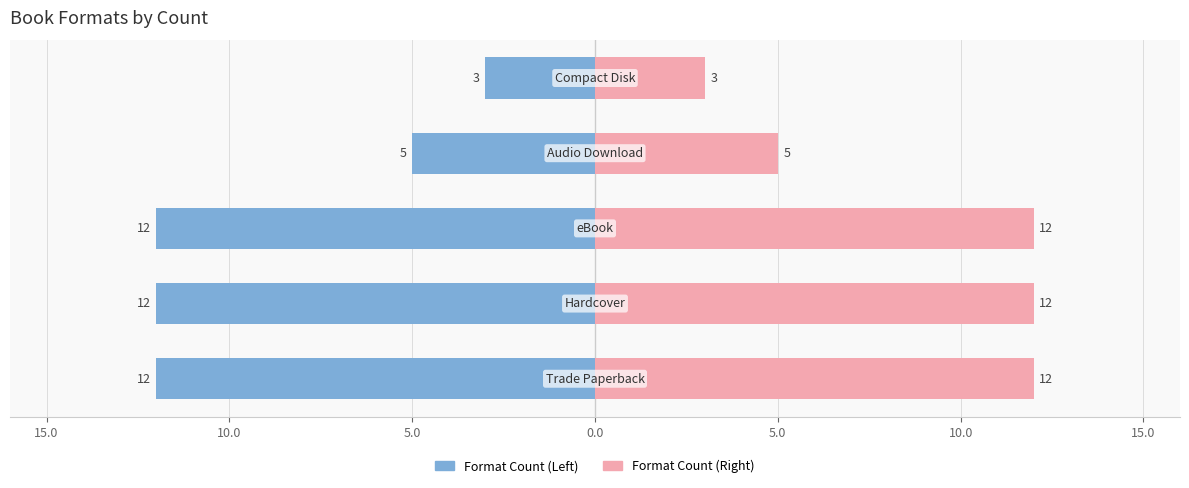

What is the highest value of the Format Count (Right) series?

12